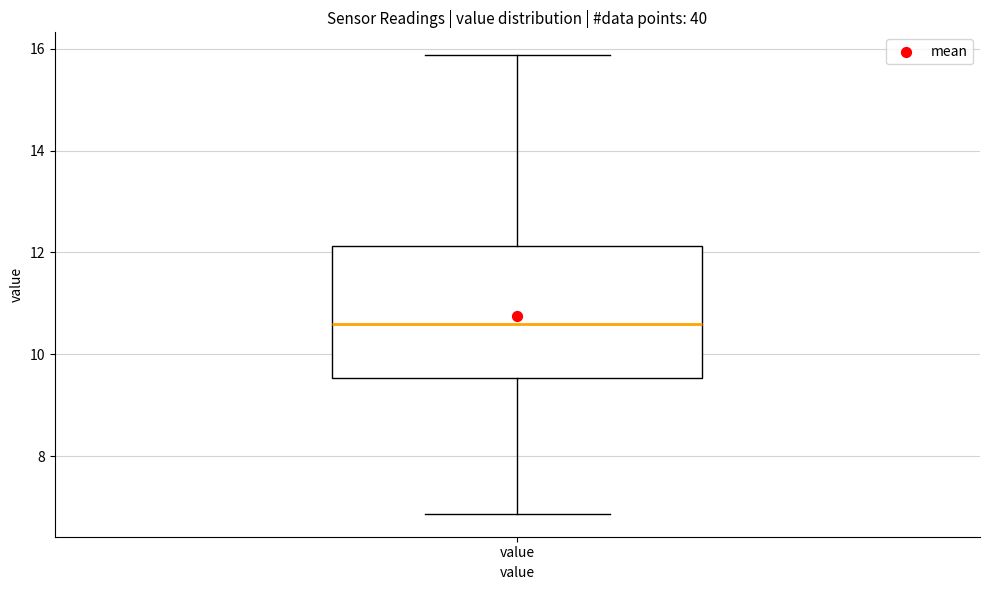

Where does the median line of the box for value sit on the y-axis? The values are not printed on the chart, so give them approximately, as read against the axis.

10.6